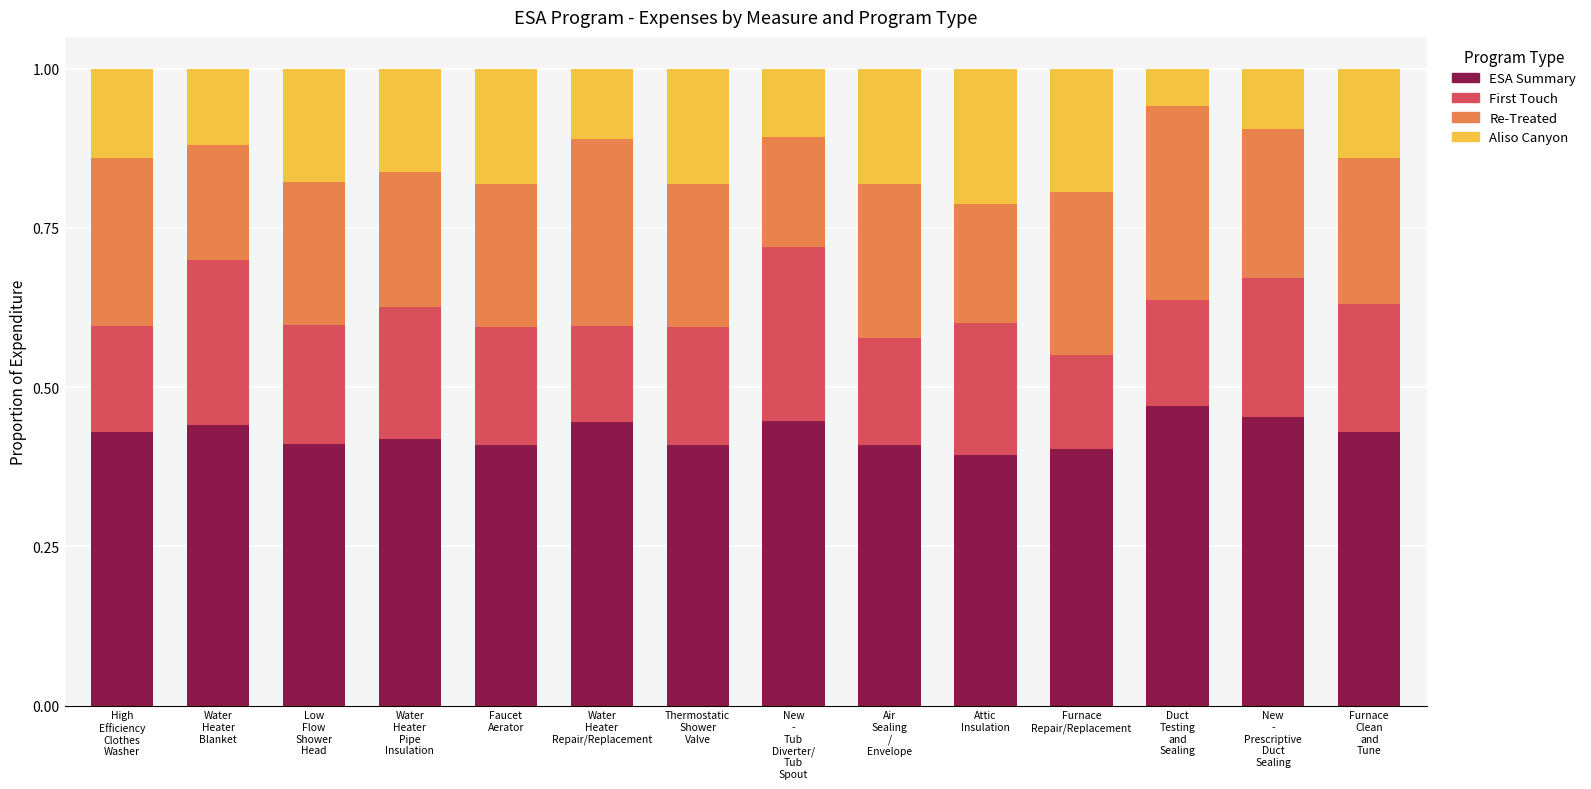

Does the chart contain stacked bars?

Yes